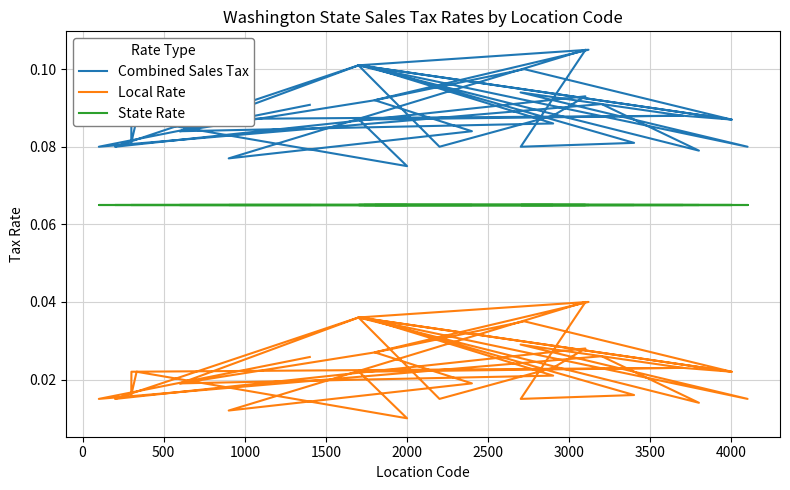

What is the sum of all Local Rate values?

0.9